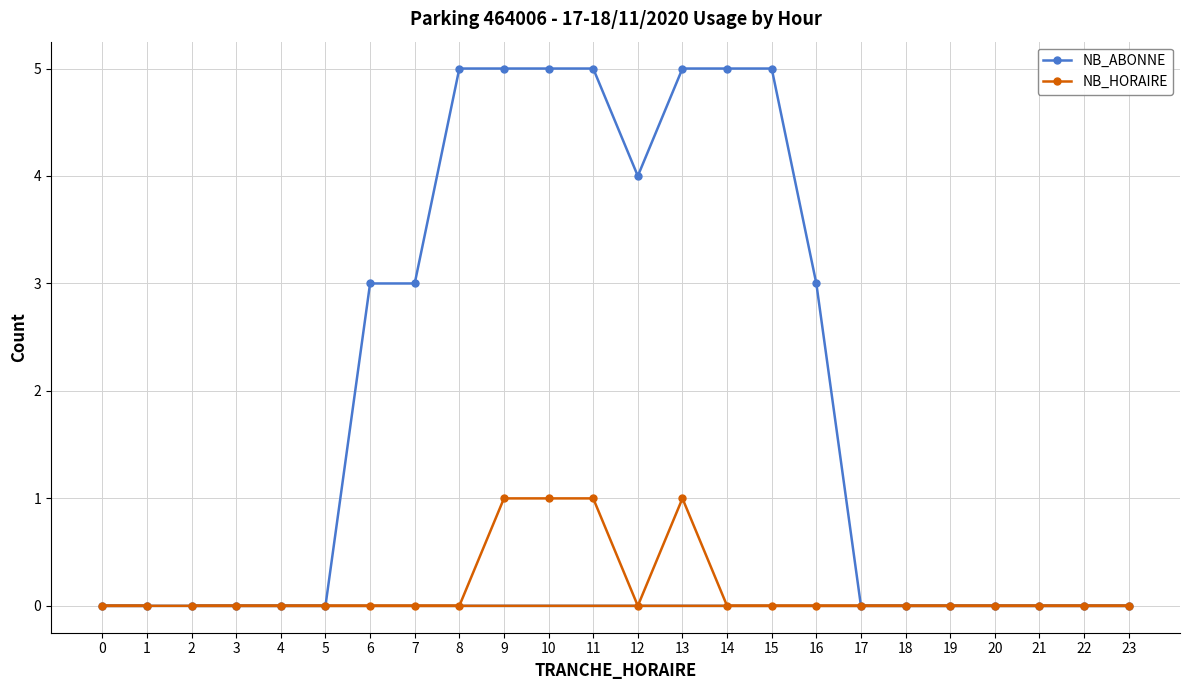

The value of NB_ABONNE at 23 is 0. True or false?

True